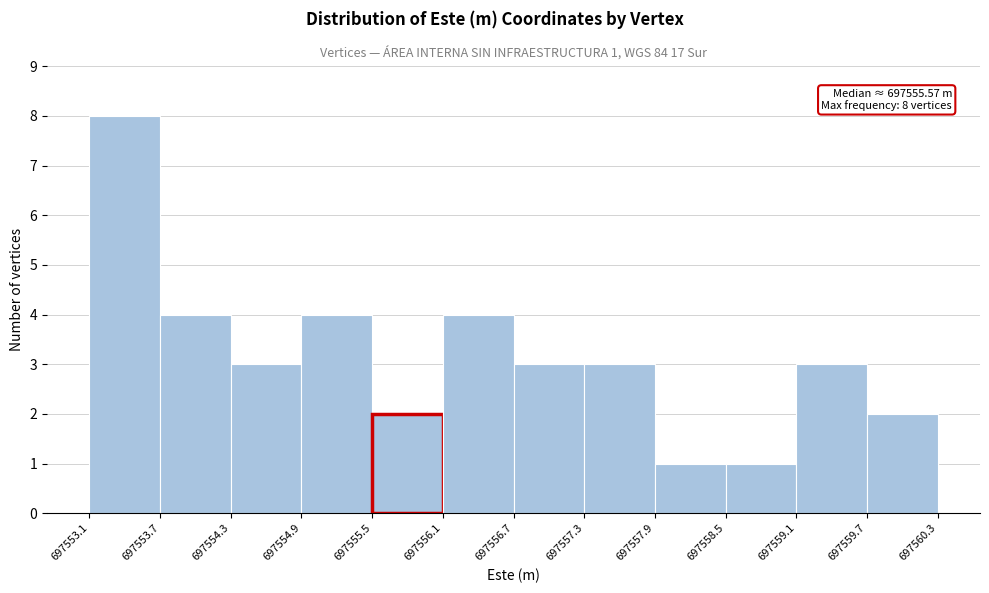

Which range on the x-axis has the tallest bar?

697553.1 to 697553.7